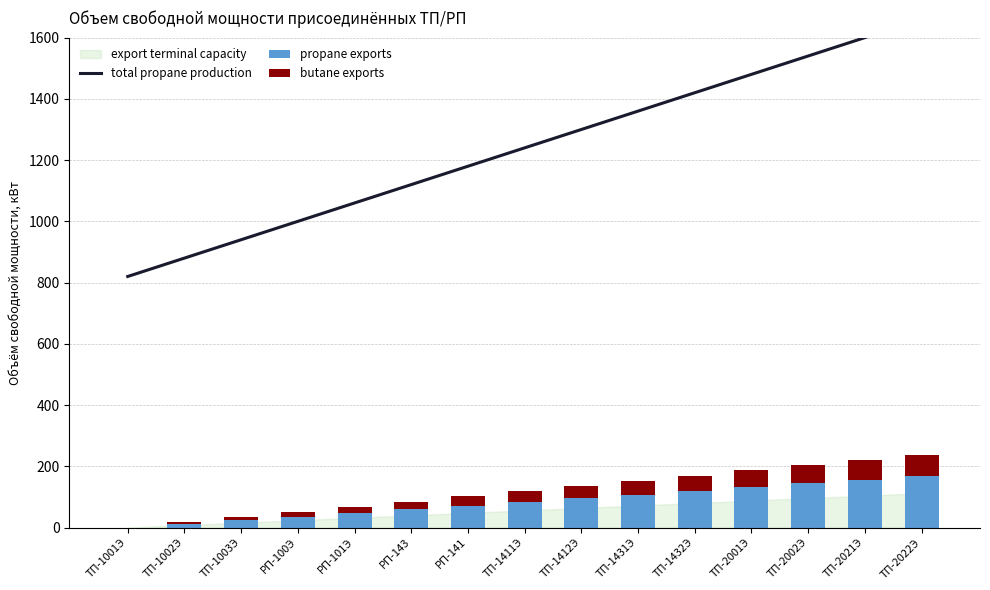

What is the label of the 2nd bar from the left?

ТП-1002Э